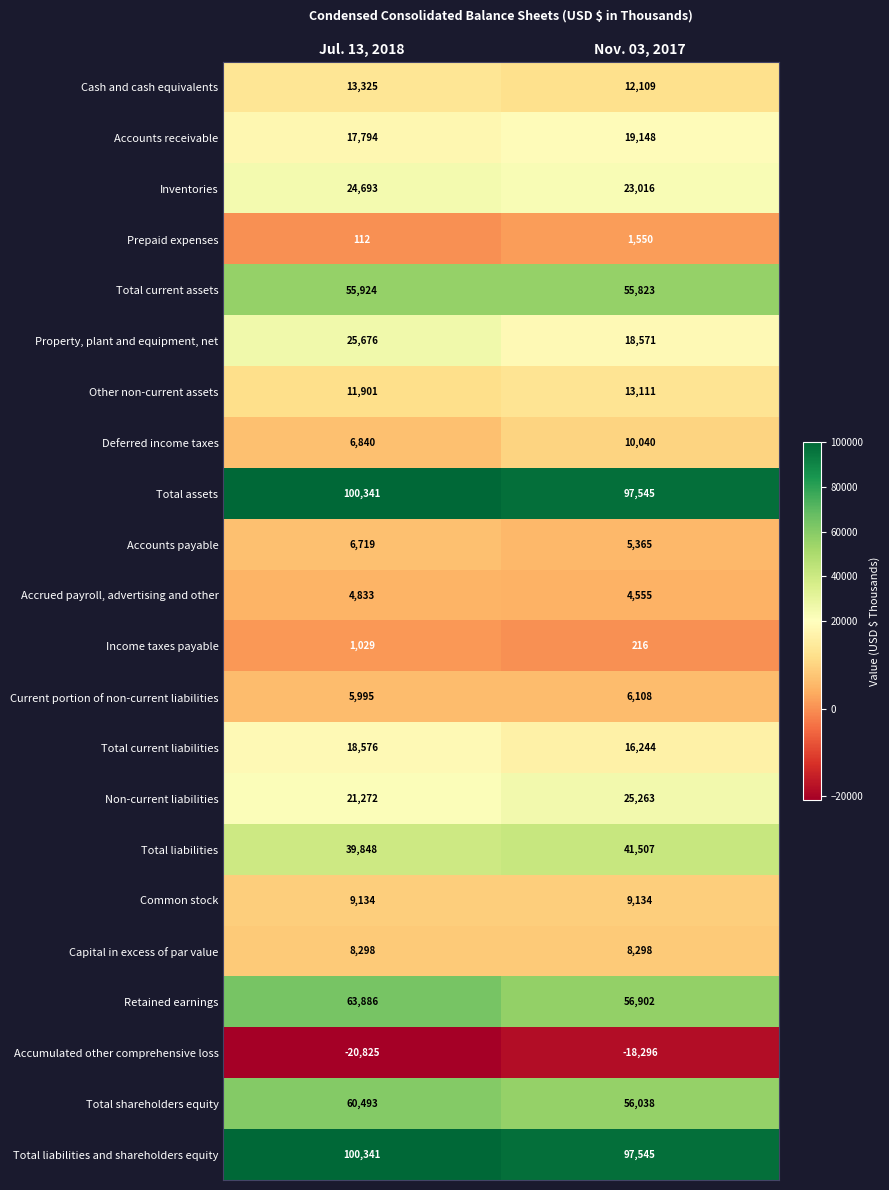

What is the difference between the maximum and minimum values in the Total liabilities and shareholders equity series?

2796